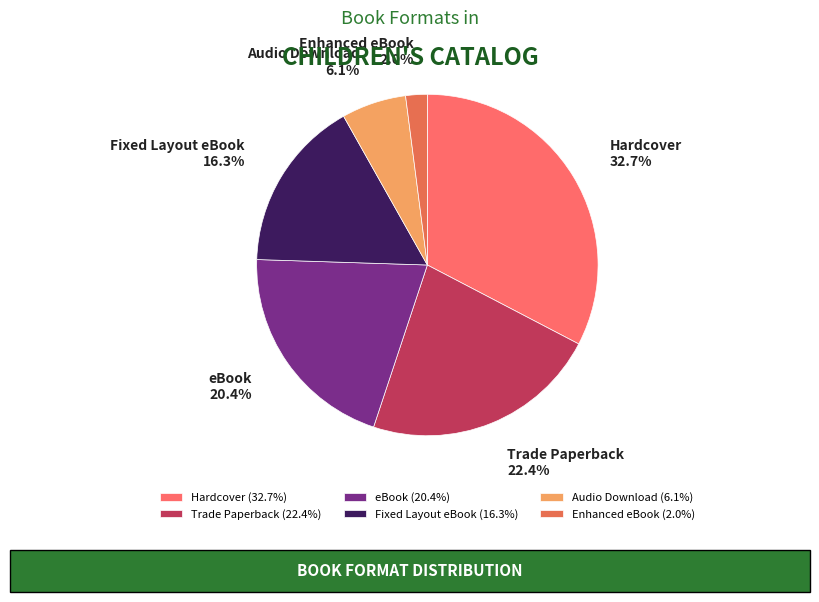

What is the total percentage of eBook and Fixed Layout eBook?

36.7%